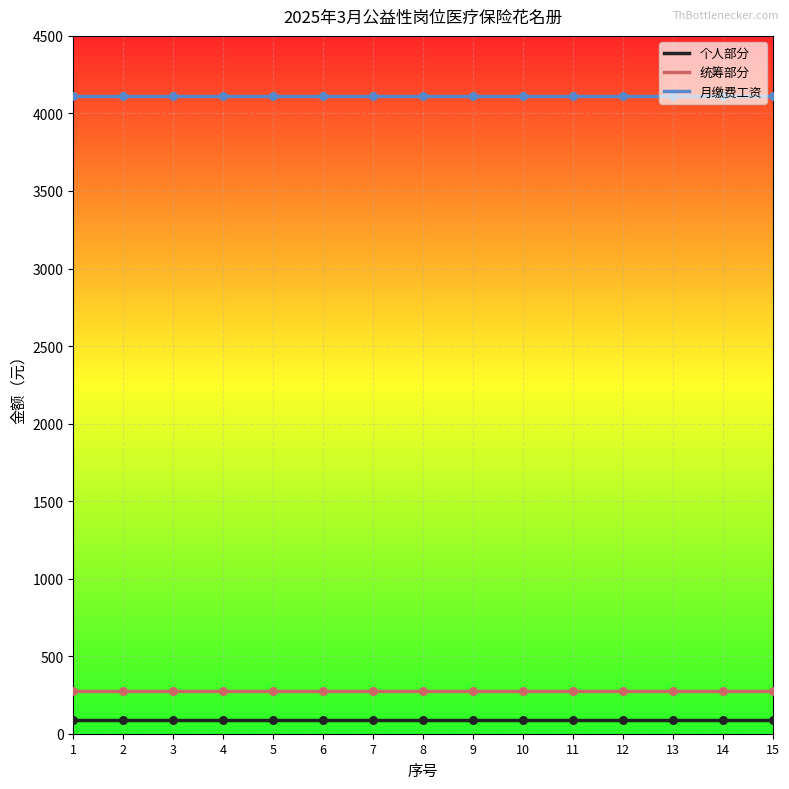

At which category is the sum across all series the highest?

1